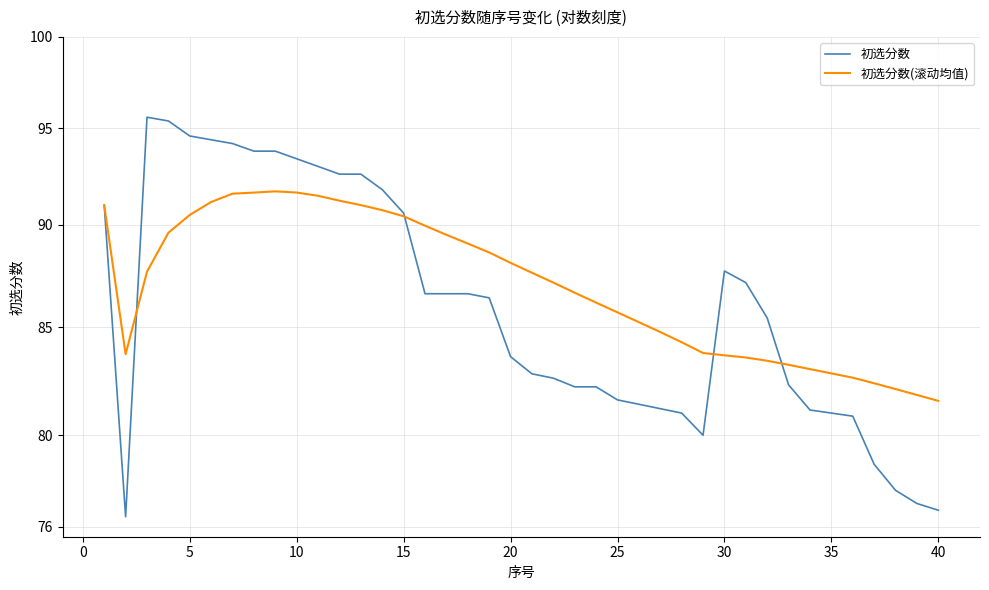

What is the difference between the second highest and minimum values in the 初选分数 series?

19.0